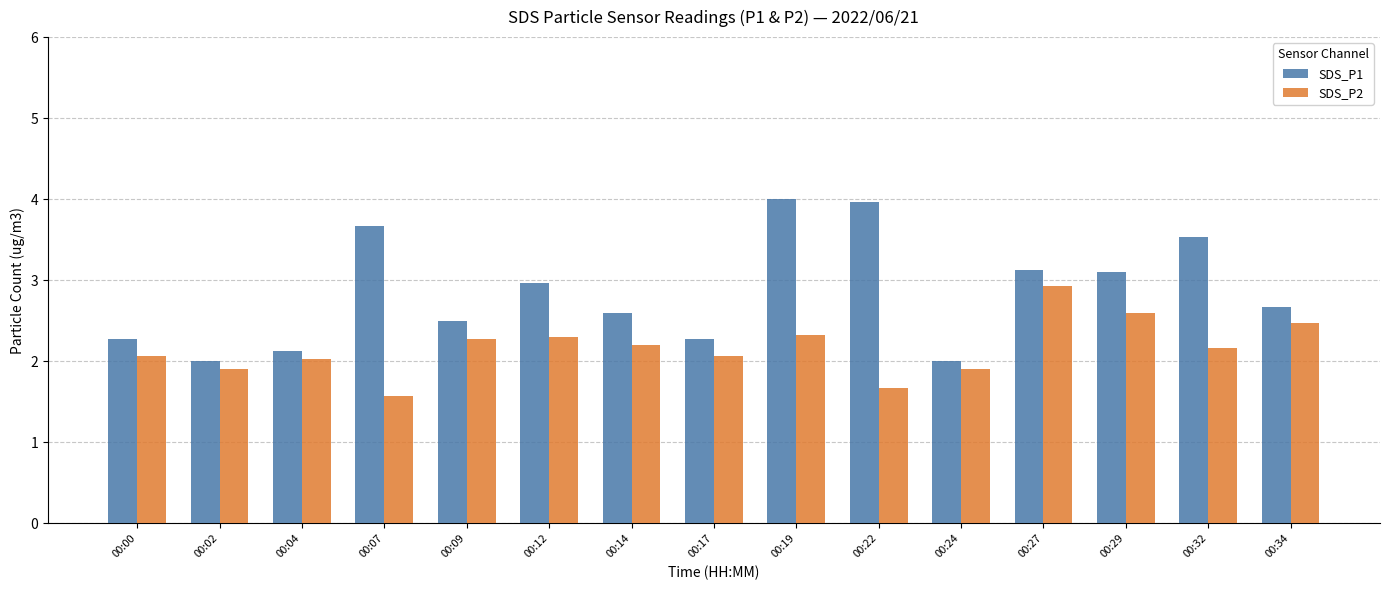

Reading left to right, what are all the values shown in this chart?

SDS_P1: 00:00=2.3	00:02=2.0	00:04=2.1	00:07=3.7	00:09=2.5	00:12=3.0	00:14=2.6	00:17=2.3	00:19=4.0	00:22=4.0	00:24=2.0	00:27=3.1	00:29=3.1	00:32=3.5	00:34=2.7
SDS_P2: 00:00=2.1	00:02=1.9	00:04=2.0	00:07=1.6	00:09=2.3	00:12=2.3	00:14=2.2	00:17=2.1	00:19=2.3	00:22=1.7	00:24=1.9	00:27=2.9	00:29=2.6	00:32=2.2	00:34=2.5